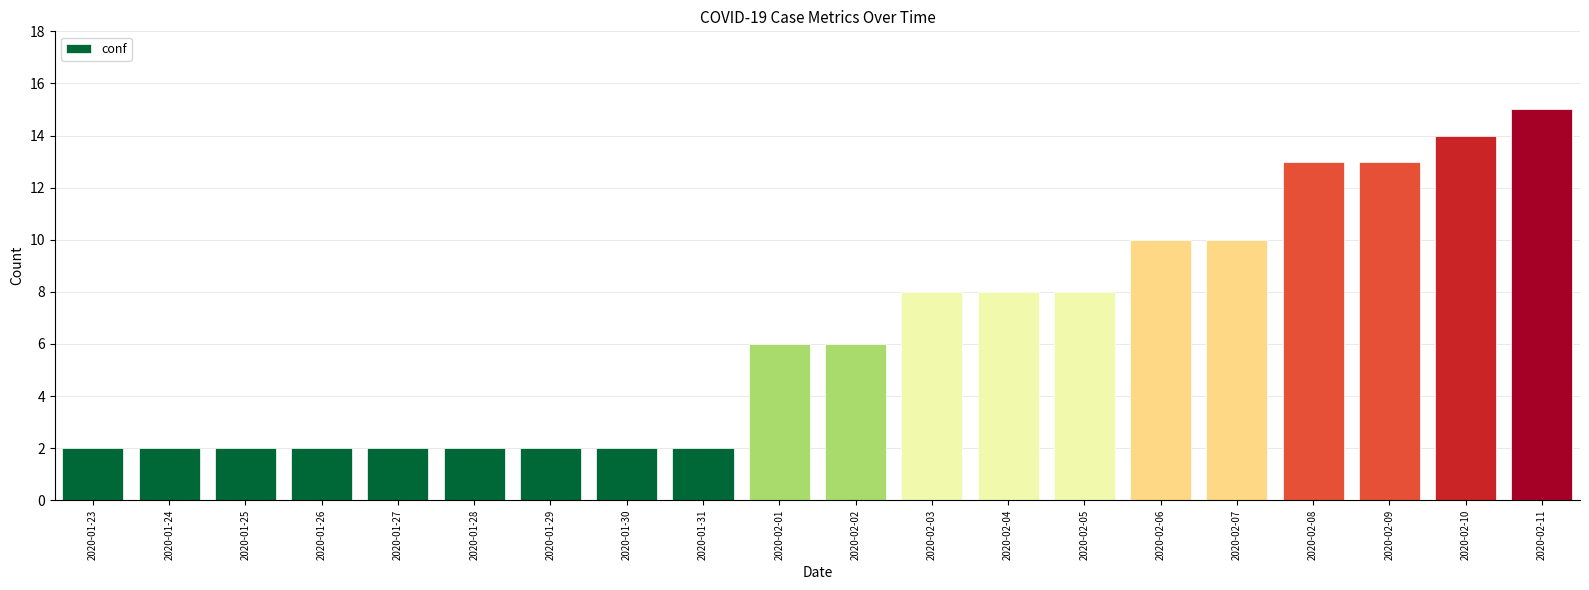

Reading left to right, list all the values displayed in this chart.

2	2	2	2	2	2	2	2	2	6	6	8	8	8	10	10	13	13	14	15